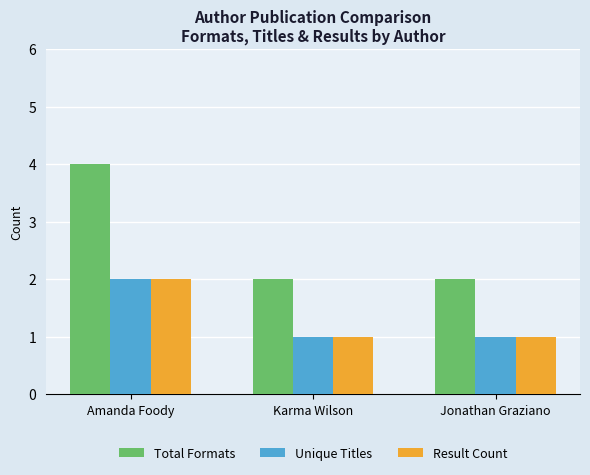

What are all the series names shown in the legend?

Total Formats, Unique Titles, Result Count